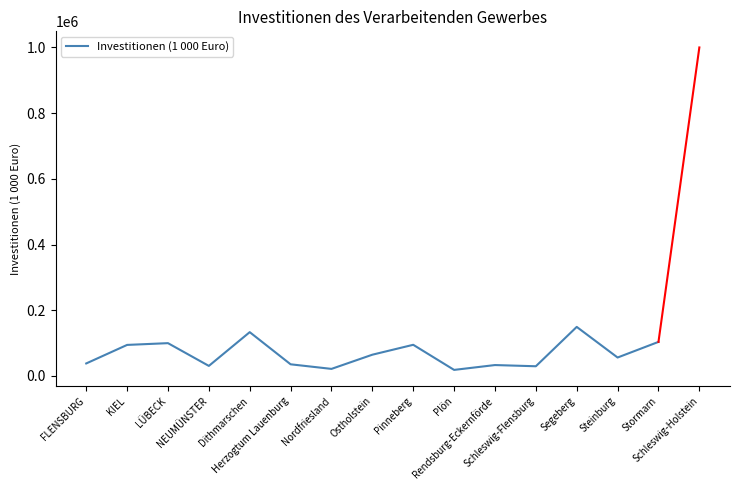

What is the change in value from Ostholstein to Schleswig-Flensburg?

-35188